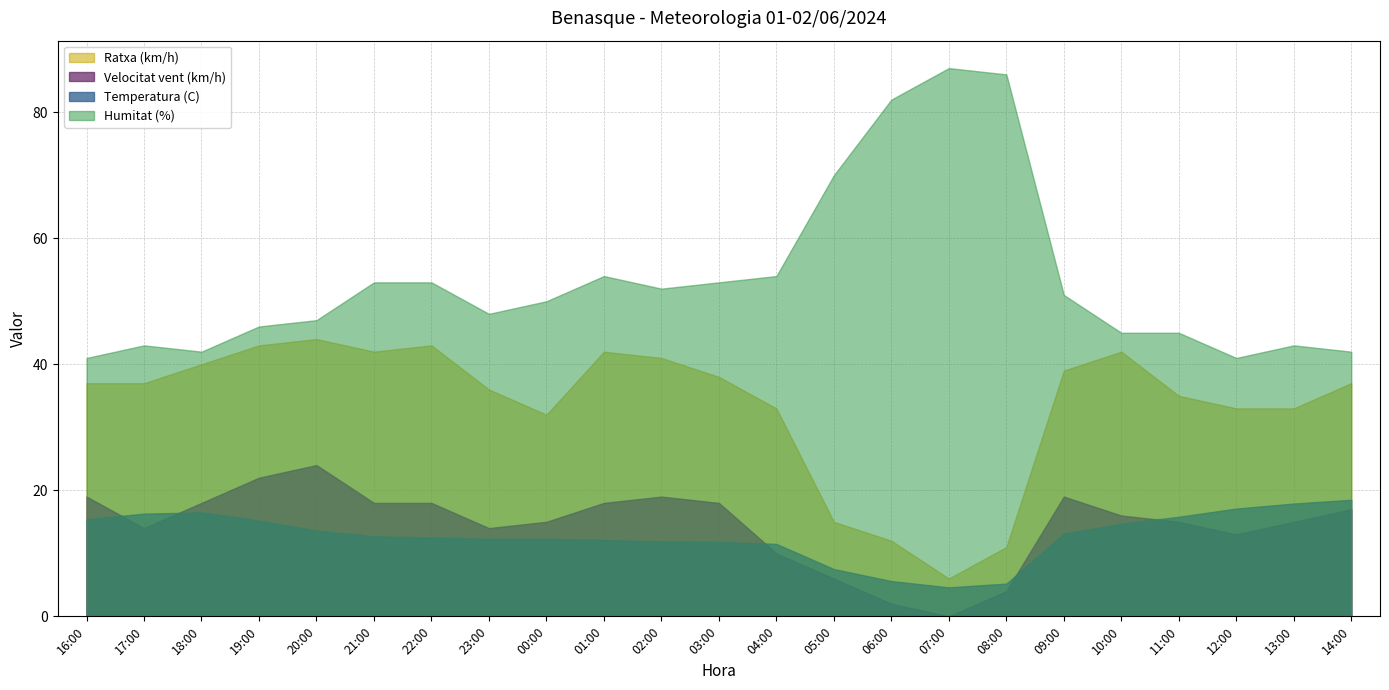

Where do Temperatura (C) and Velocitat vent (km/h) first cross each other?

16:00 and 17:00